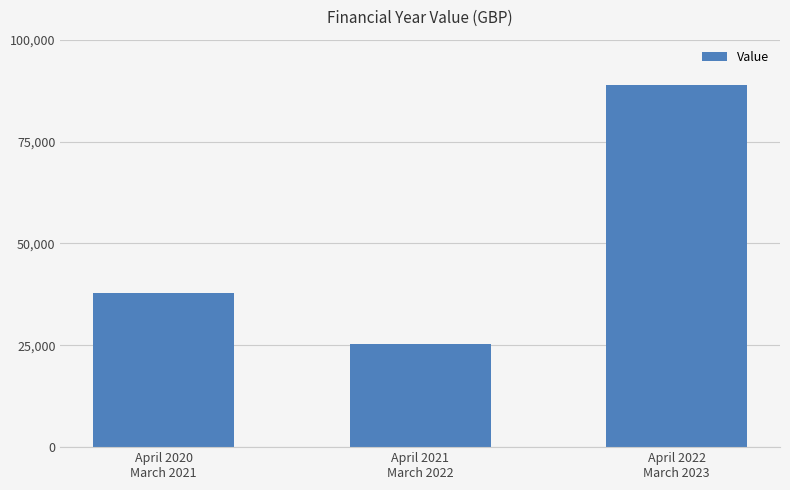

Which label corresponds to the largest value in the chart?

April 2022
March 2023